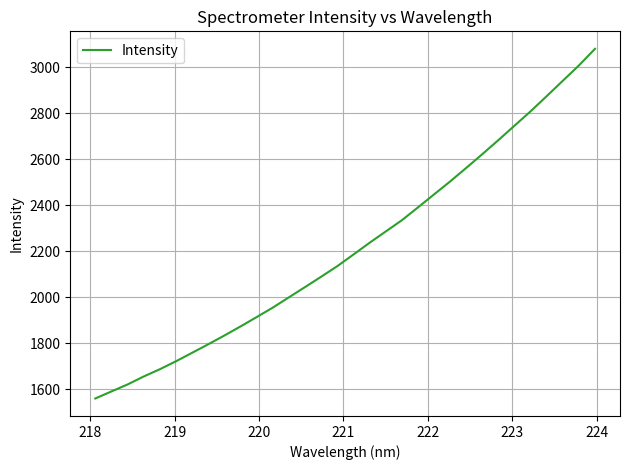

What is the difference between the maximum and minimum values?

1521.5